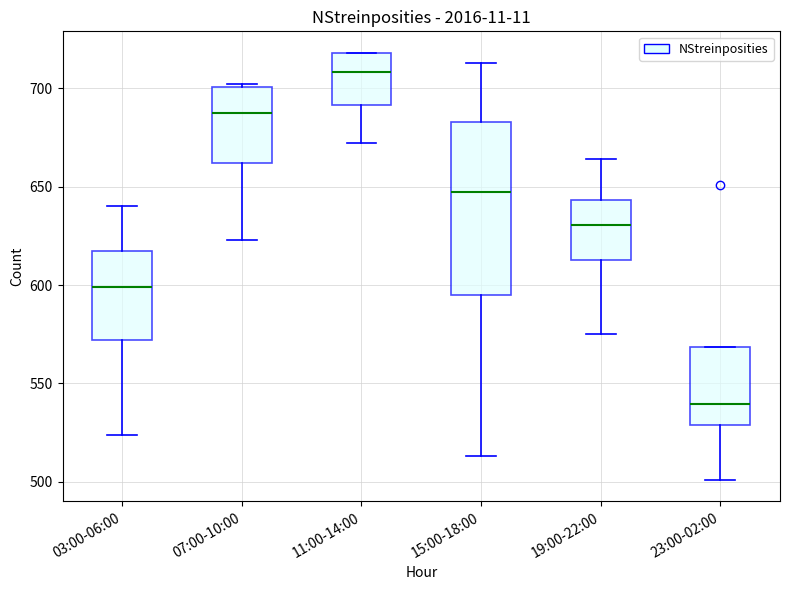

Which box has the highest median line?

11:00-14:00